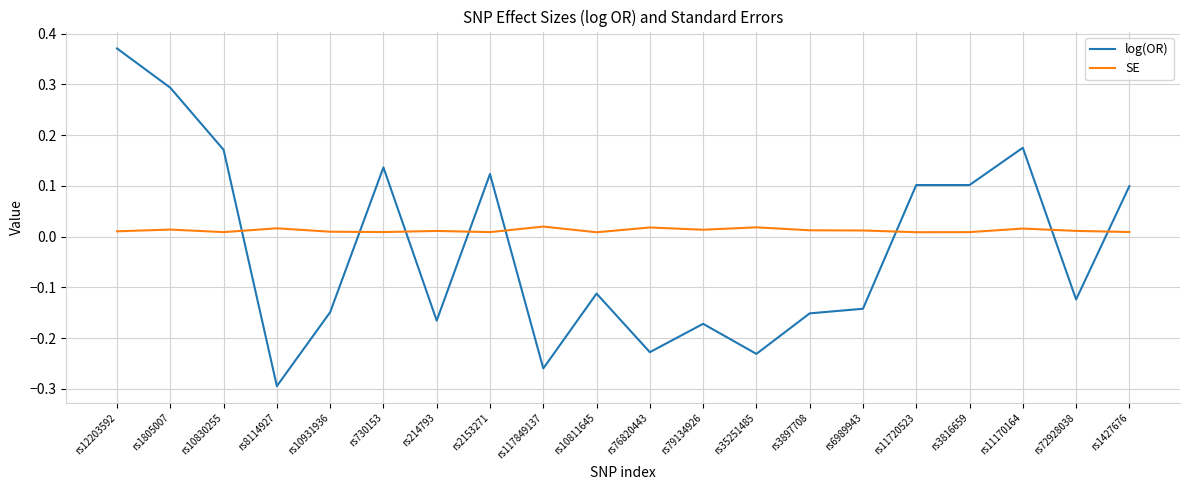

At which label does log(OR) first exceed 0?

rs12203592